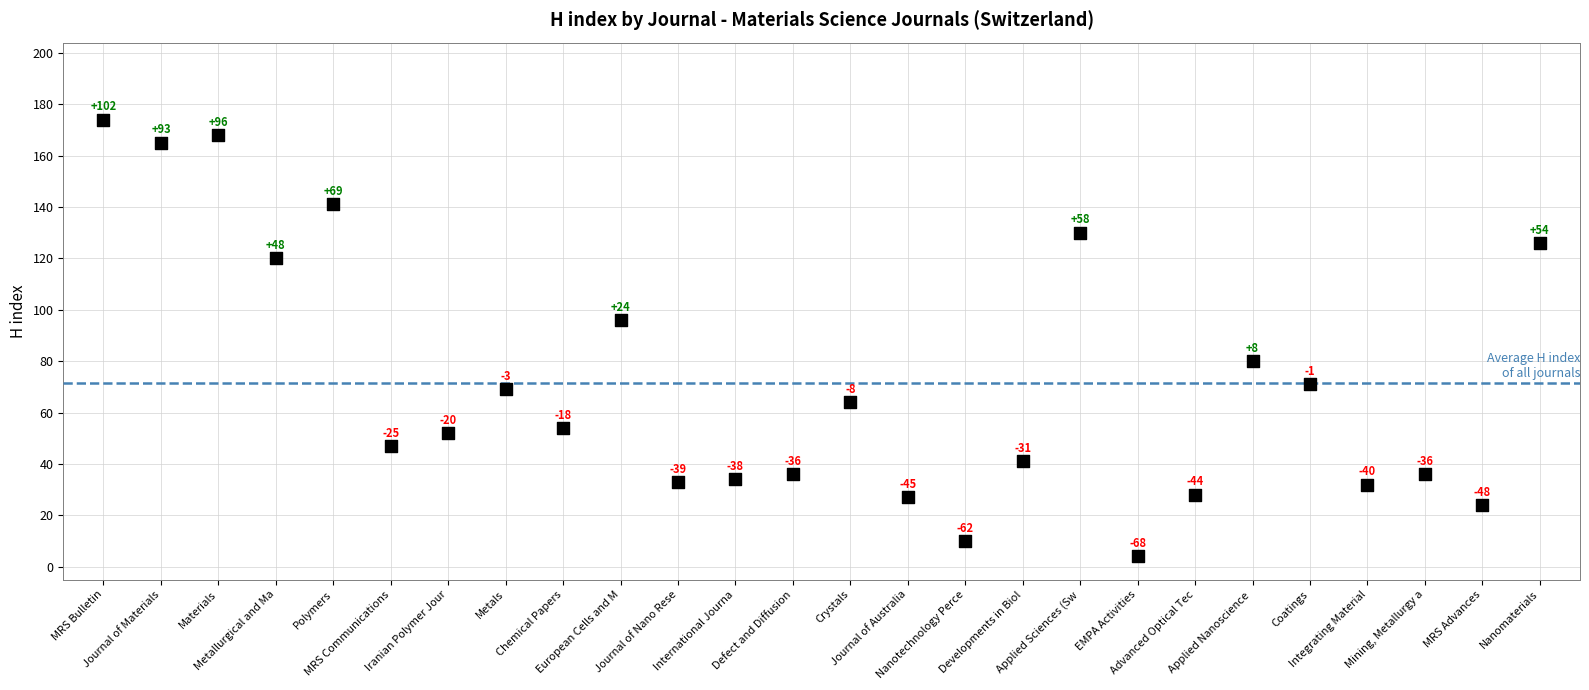

What is the change in value from Chemical Papers to Mining, Metallurgy and Exploration?

-18